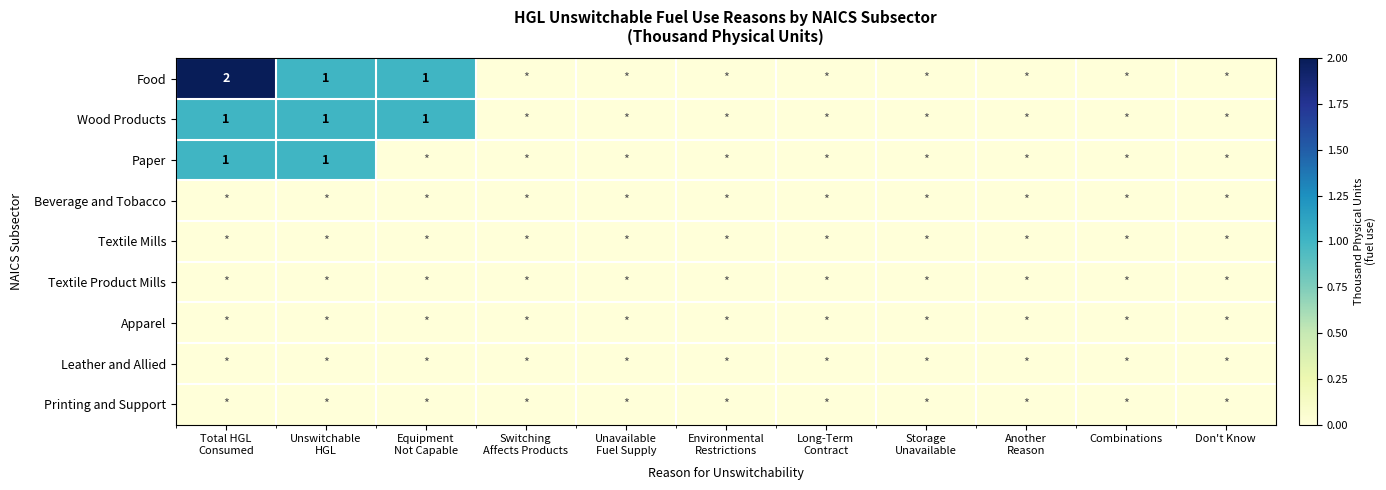

The Paper series shows 1 at Unavailable Fuel Supply. True or false?

False